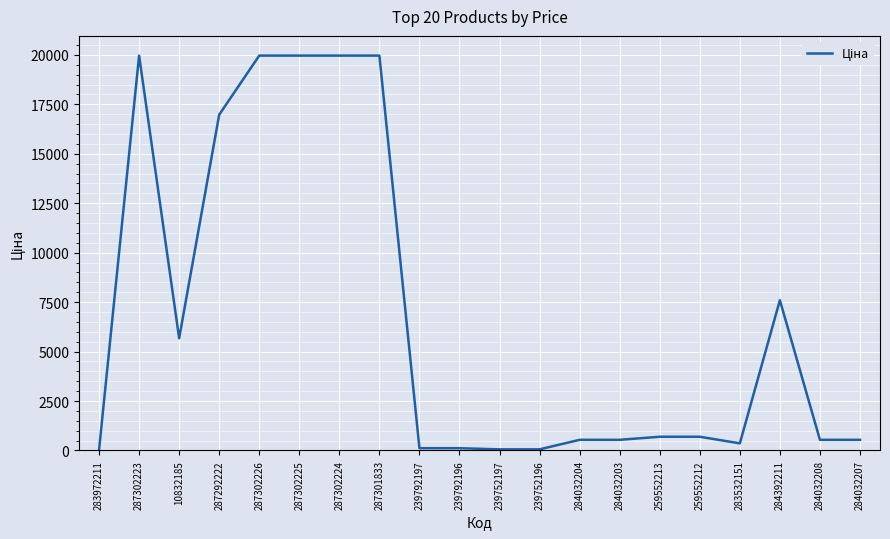

The value at 287302223 is 19964.2. True or false?

True